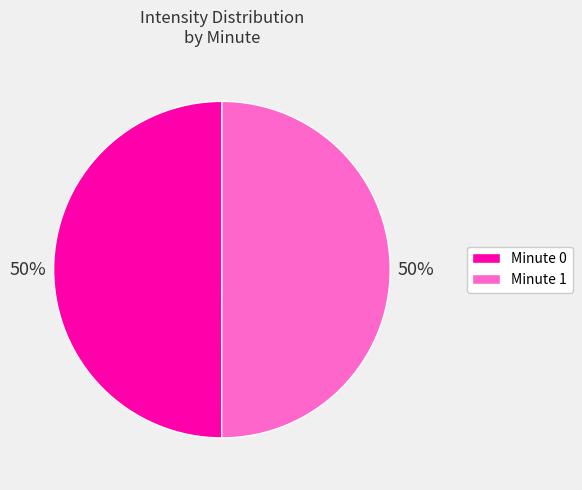

To the nearest percent, what is the average slice percentage?

50%